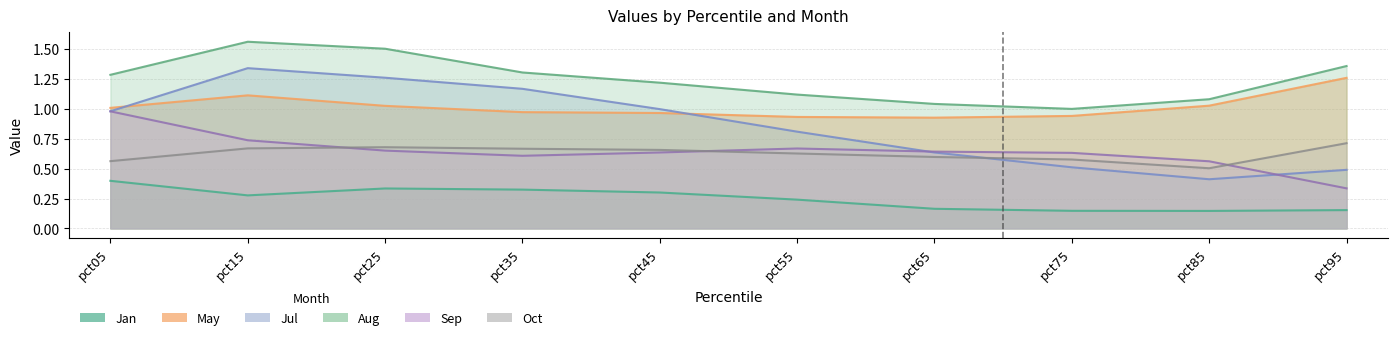

True or false: Oct has a value of 0.6 at pct75.

True